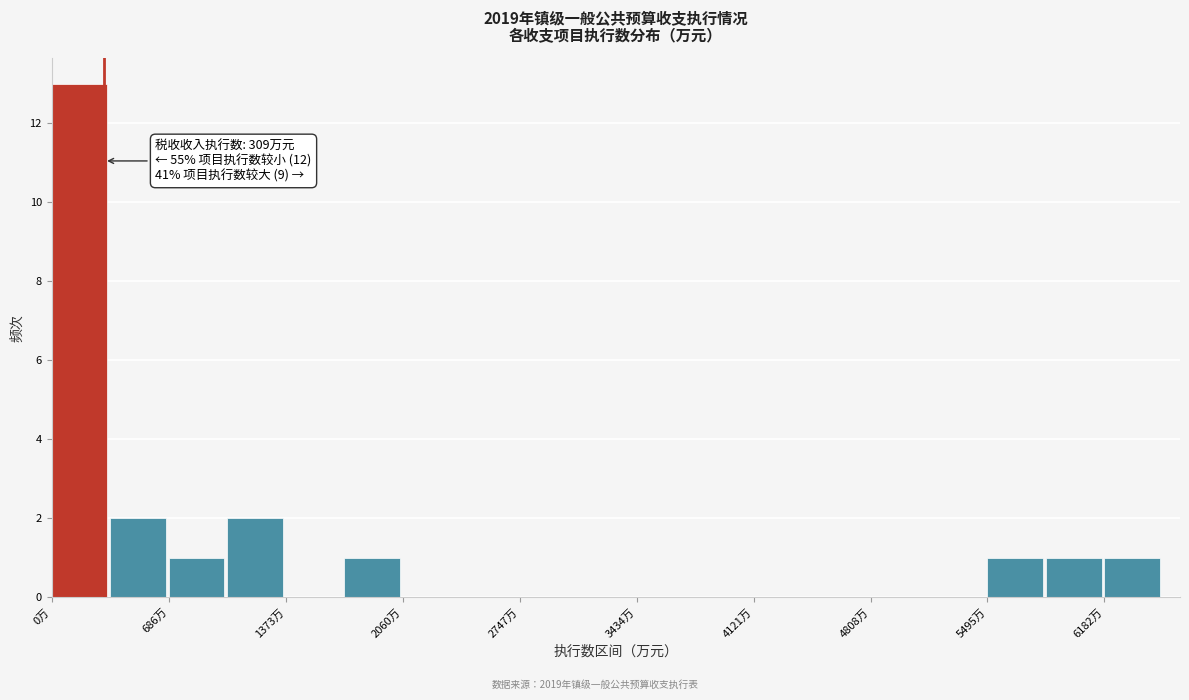

Read against the x-axis, roughly where is the centre of the tallest bar?

200